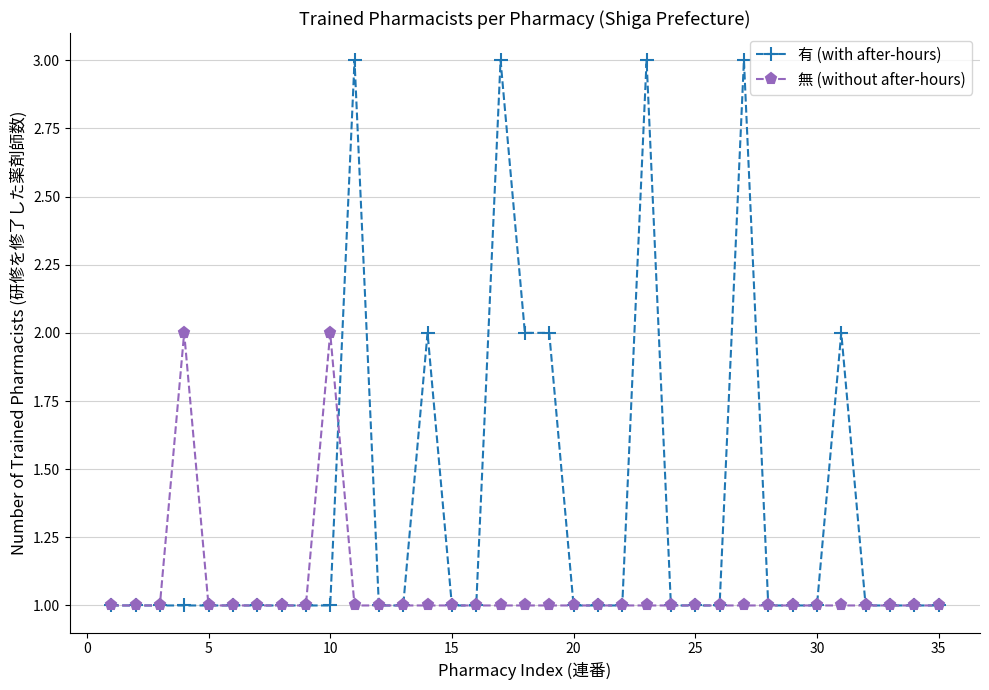

What is the average value of the 無 (without after-hours) series?

1